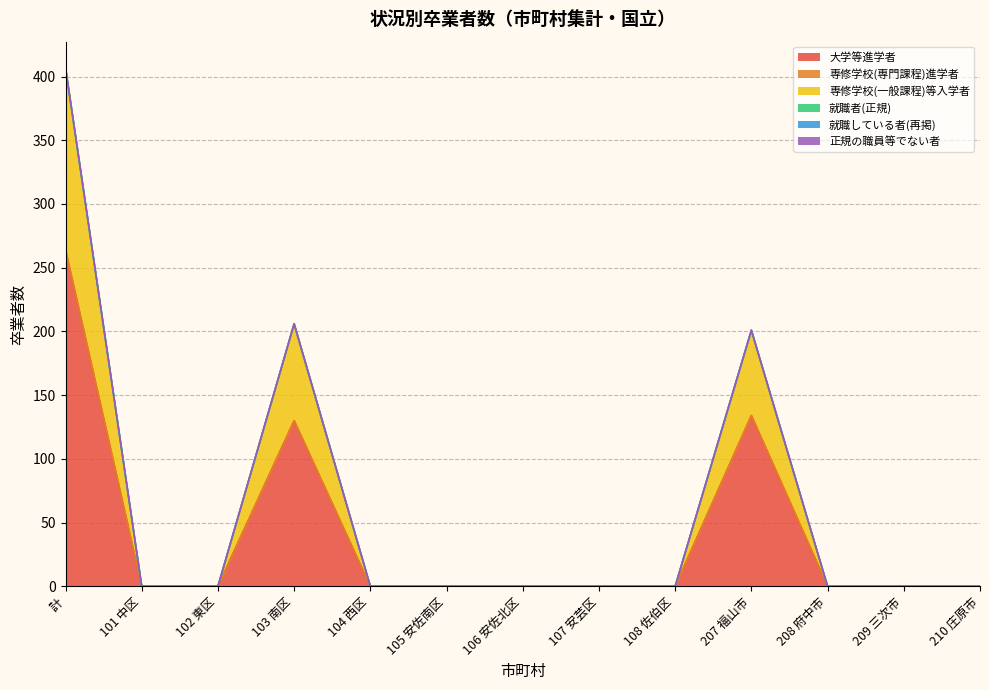

What is the label of the 1st point from the right?

210 庄原市